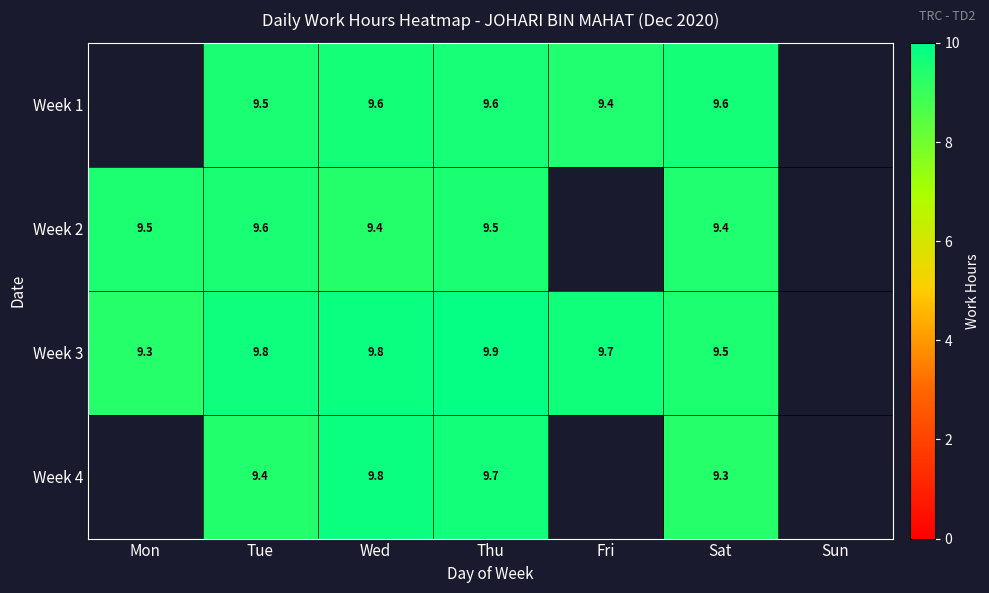

At which category is the sum across all series the highest?

Thu